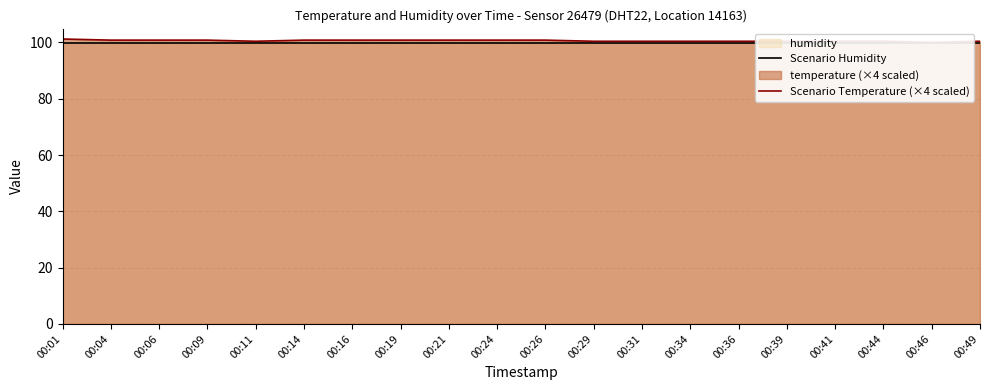

At which category does the chart reach its minimum across all series?

00:01